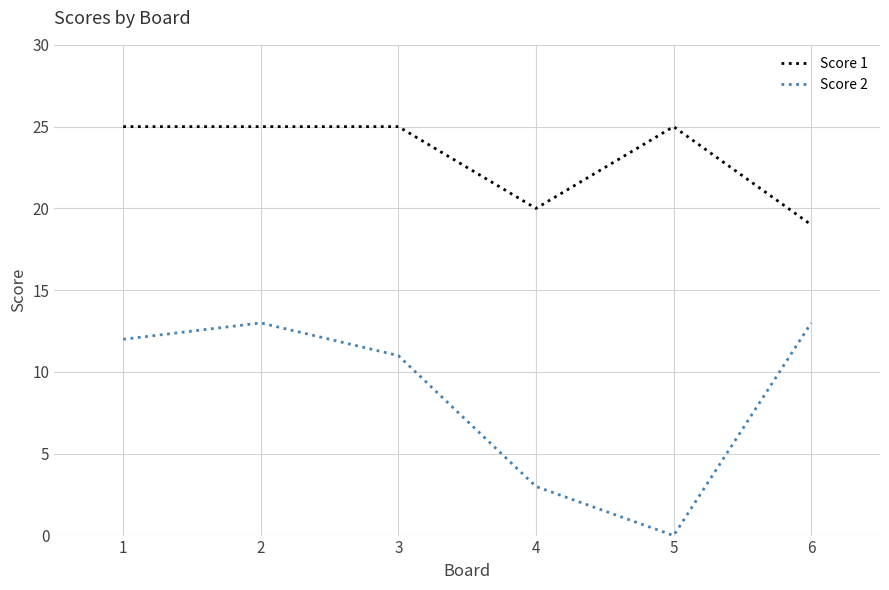

List the series in order of their overall mean, lowest first.

Score 2, Score 1